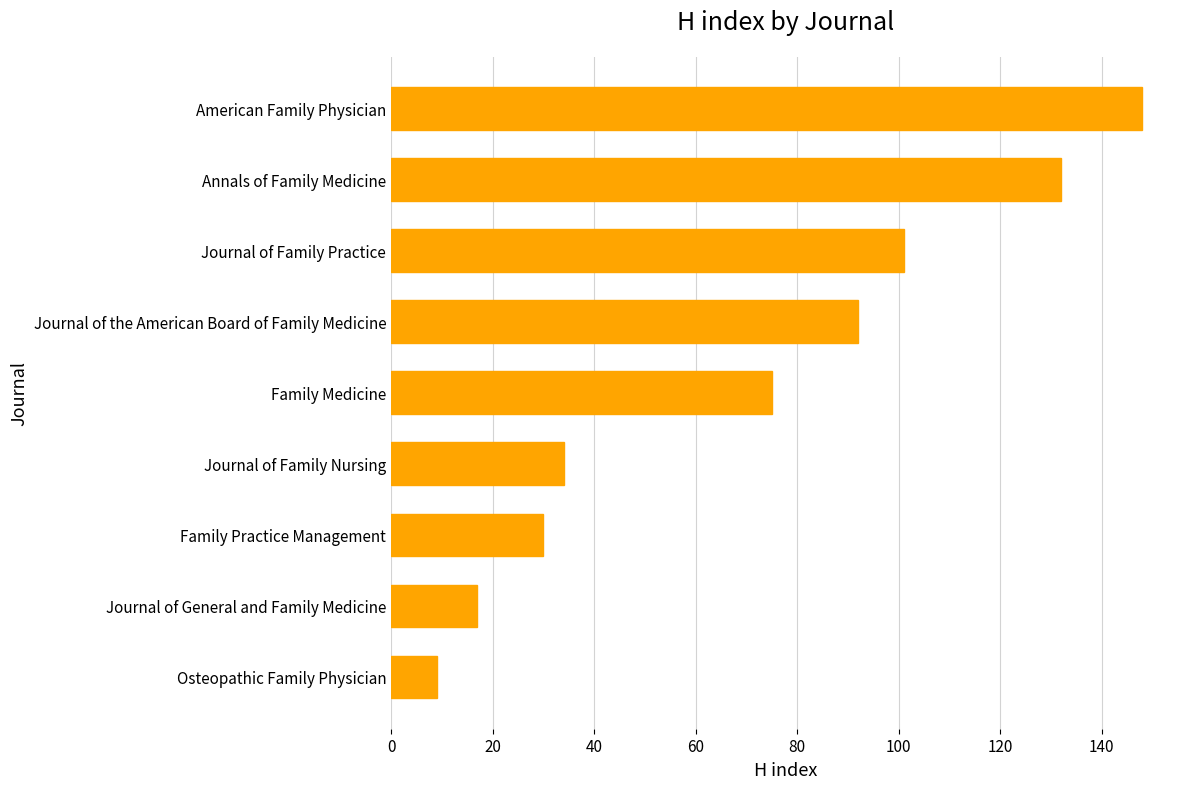

What is the minimum value shown in the chart?

9